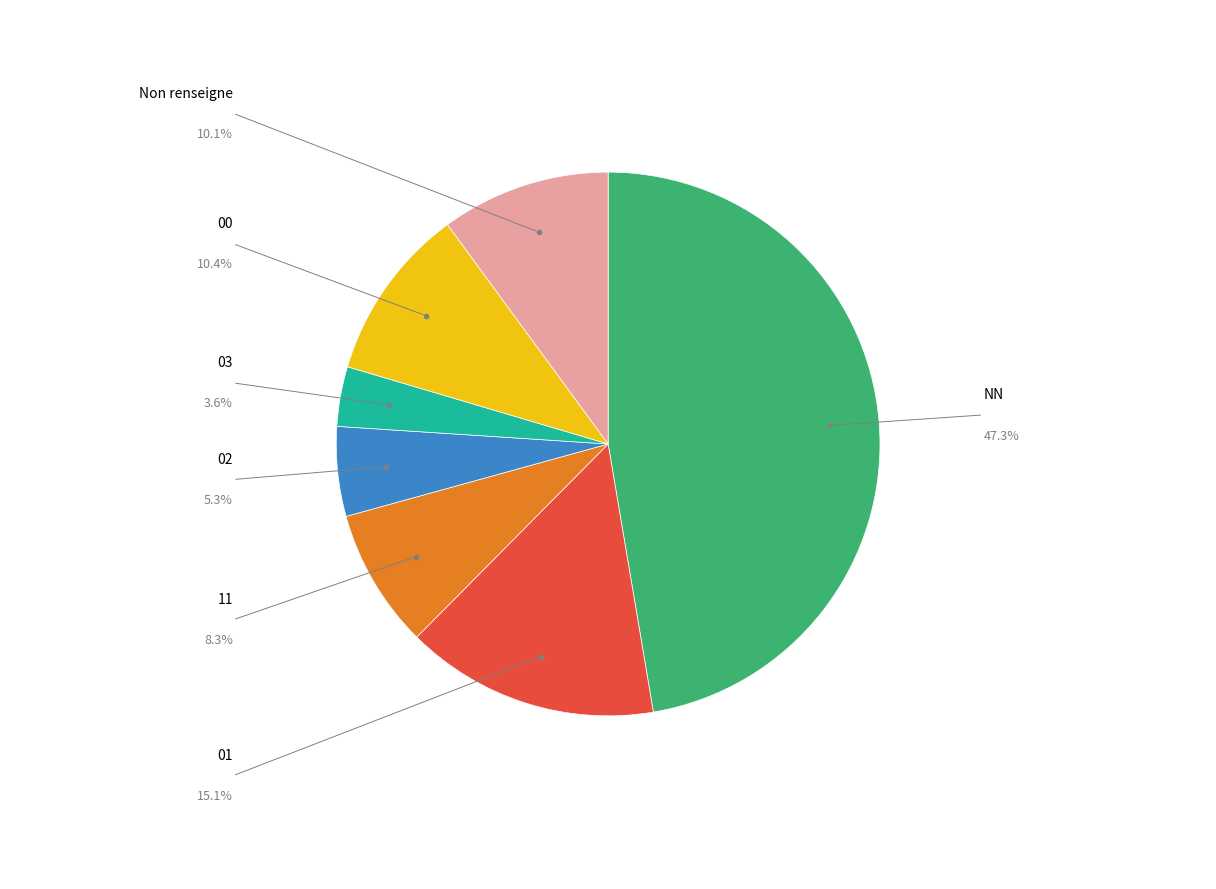

Does 00 account for over 50% of the chart?

No